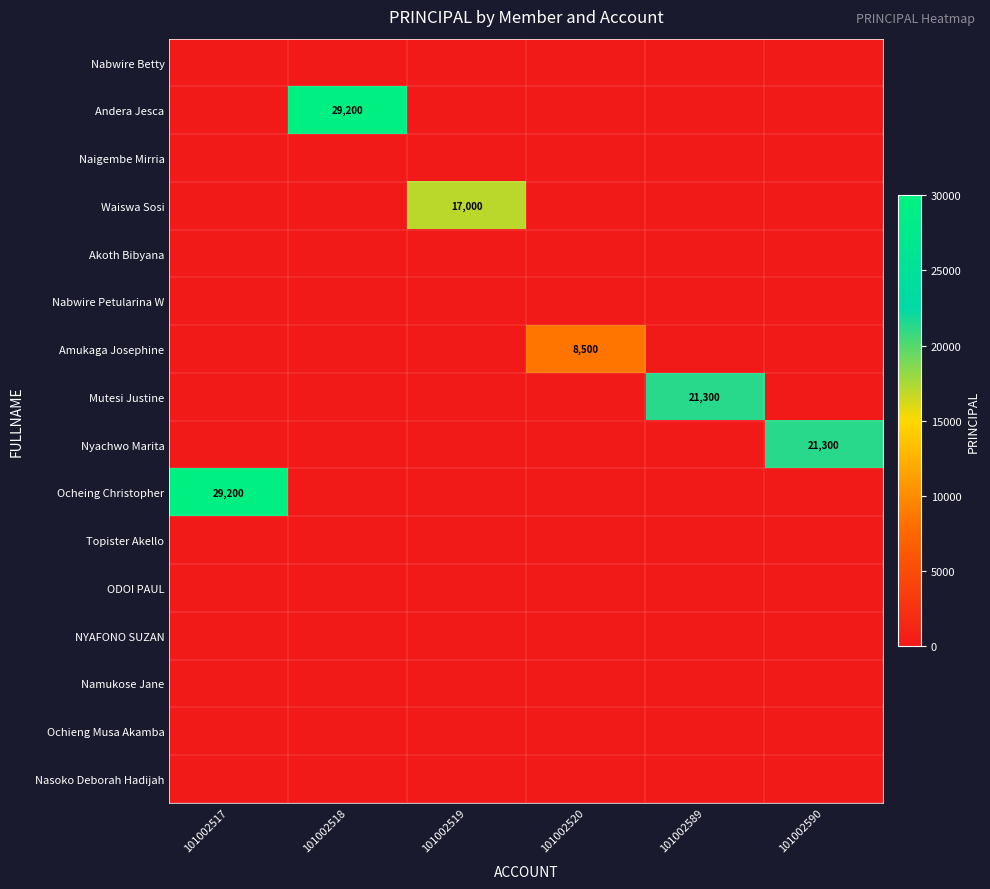

Where is NYAFONO SUZAN nearest to the value 0?

101002517